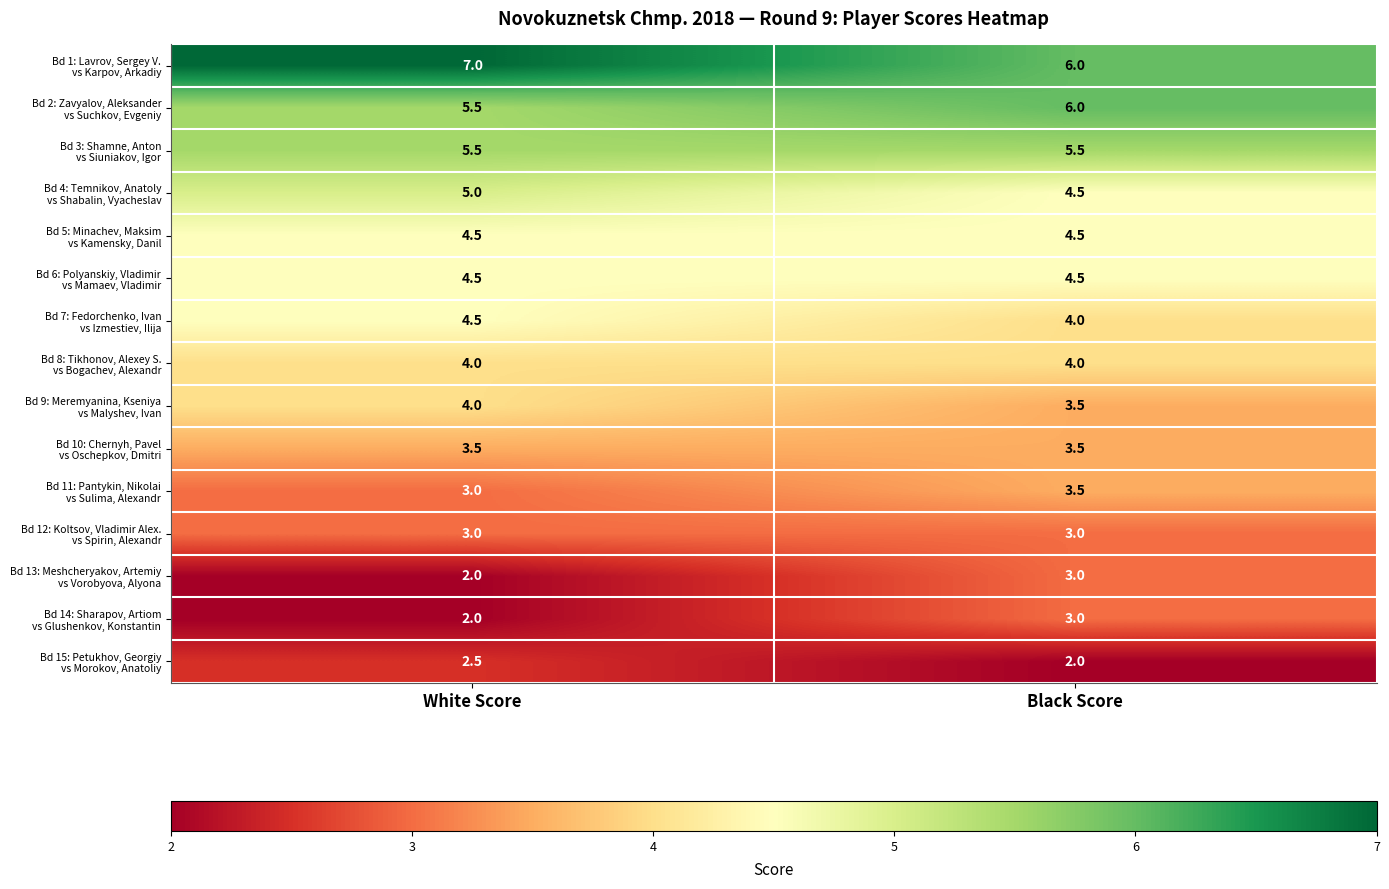

What is the total value across all series at White Score?

60.5